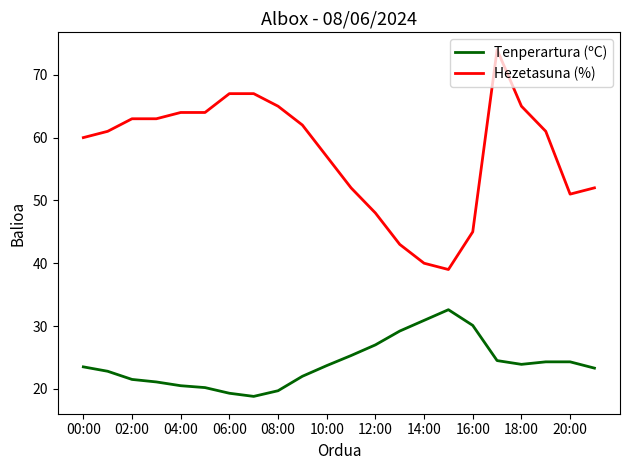

True or false: Tenperartura (ºC) and Hezetasuna (%) intersect in this chart.

False